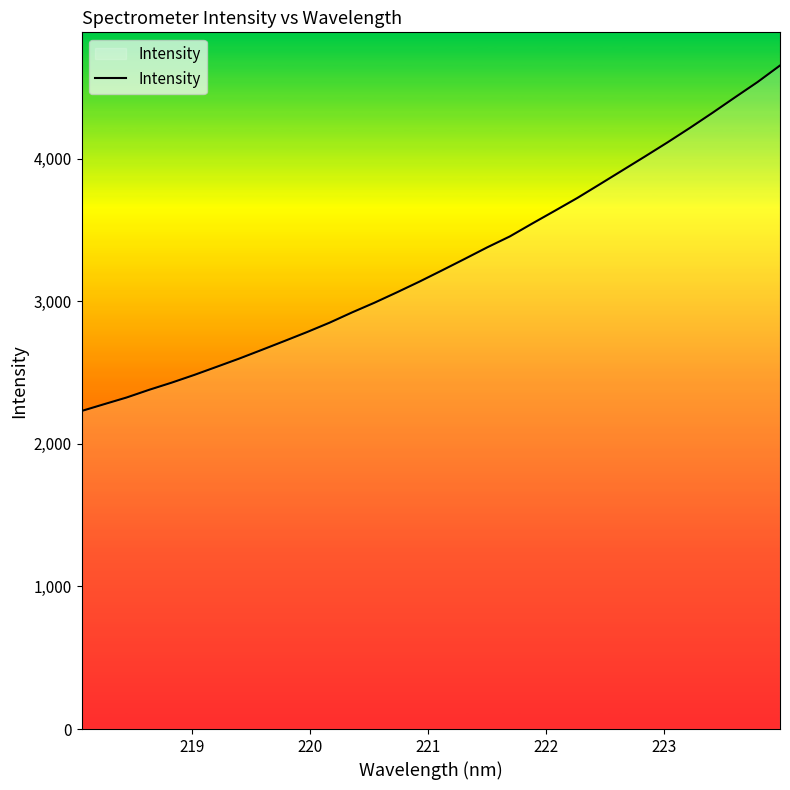

What is the difference between the maximum and minimum values?

2422.9